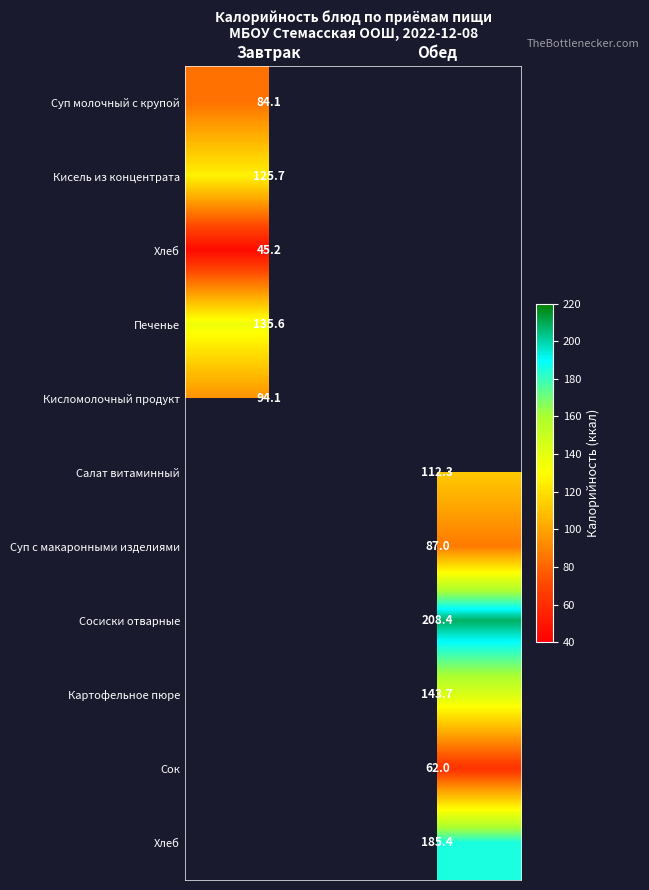

What is the spread (max minus min) of values at Завтрак?

90.4